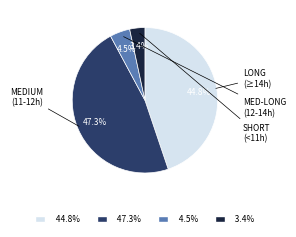

Is there a majority slice in this chart?

No